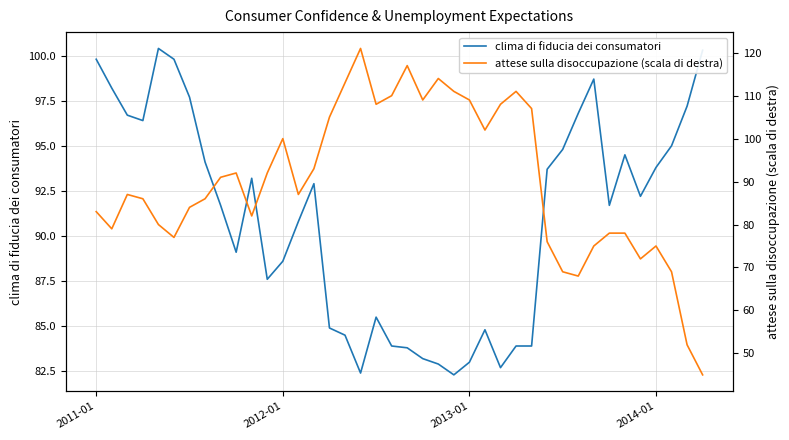

In attese sulla disoccupazione (scala di destra), how many points are lower than both neighbors (excluding endpoints)?

9